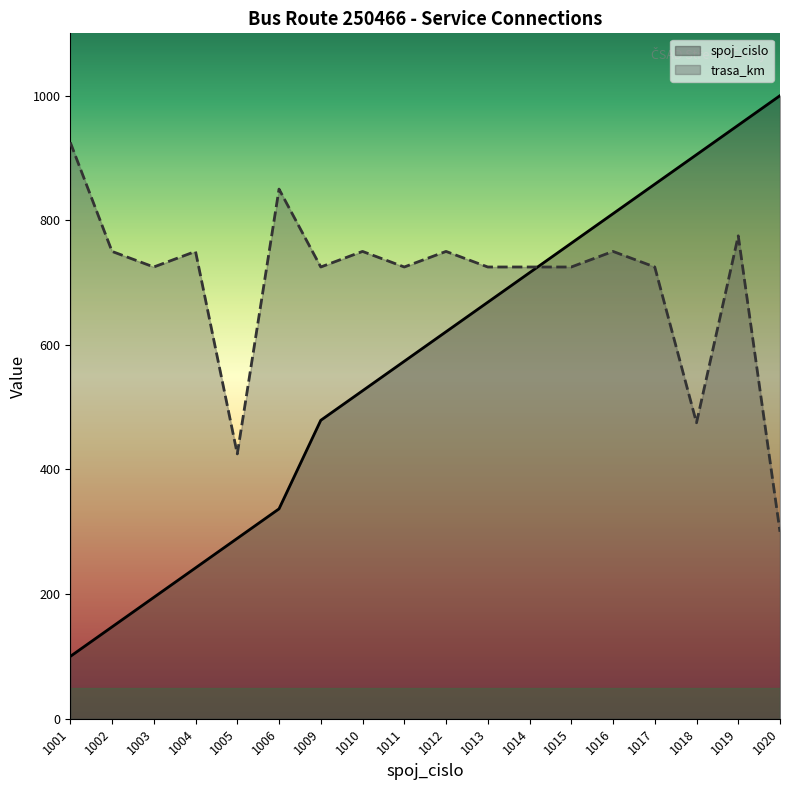

Which label corresponds to the largest value in the chart?

1020